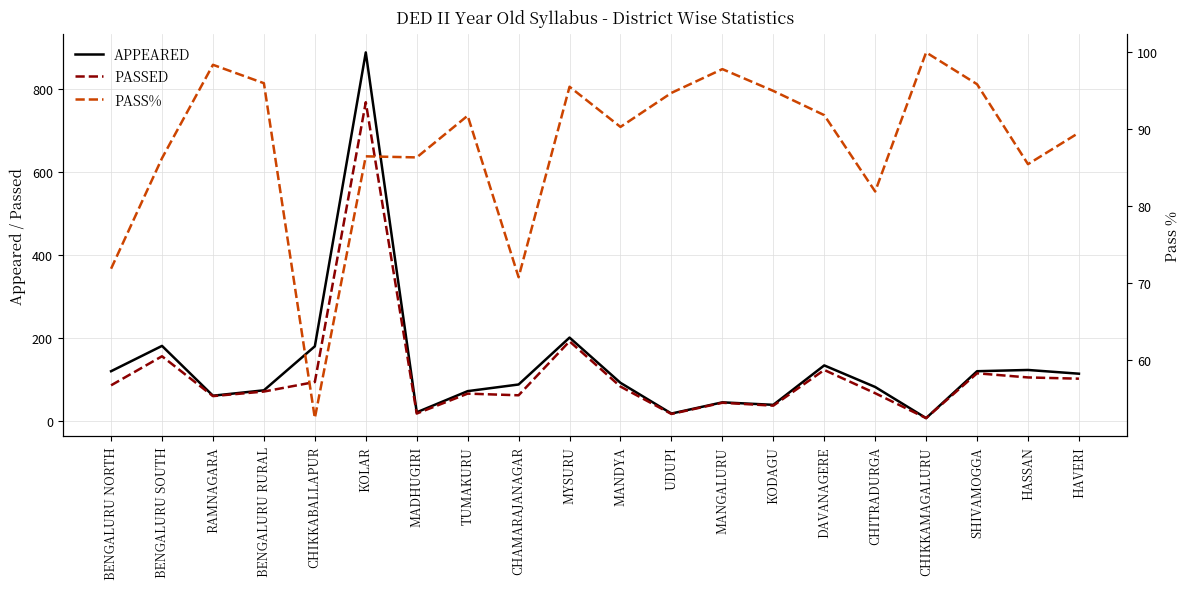

Rank the series by their maximum value, from highest to lowest.

APPEARED, PASSED, PASS%